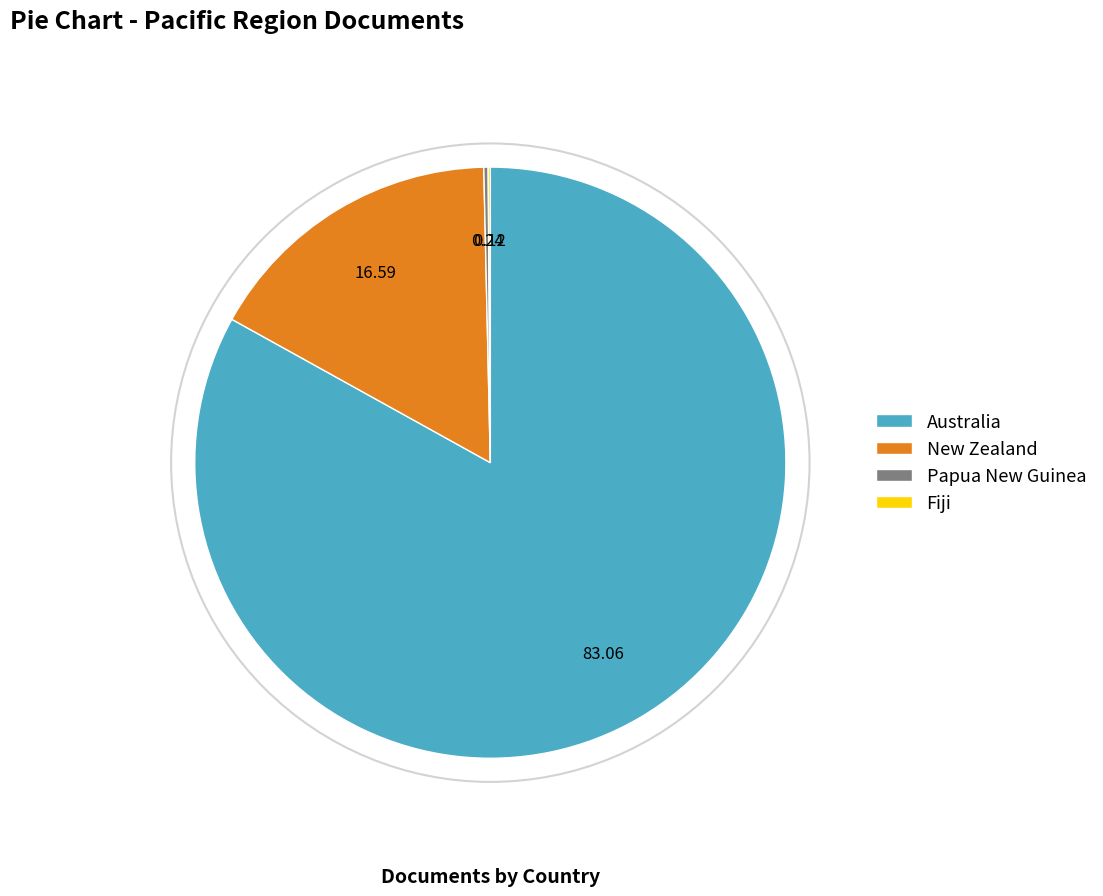

Which slice is the largest?

Australia